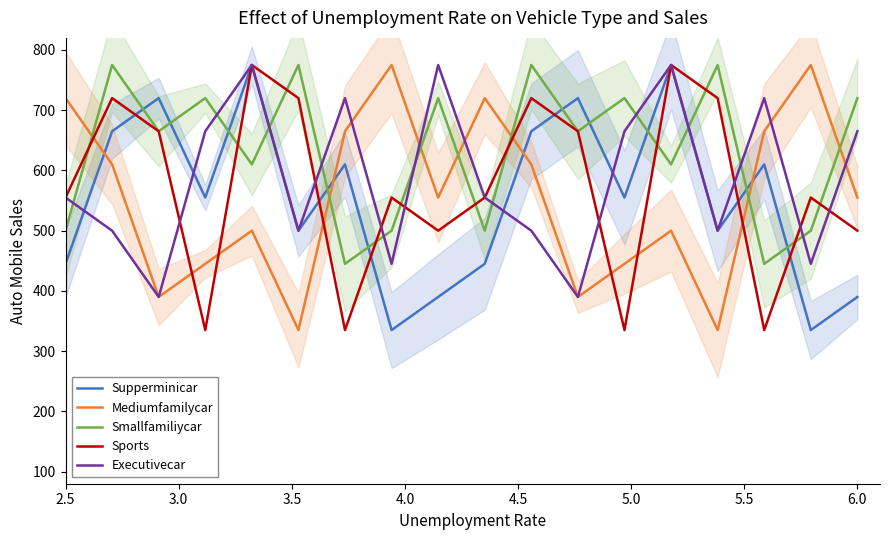

What is the smallest value displayed?

335